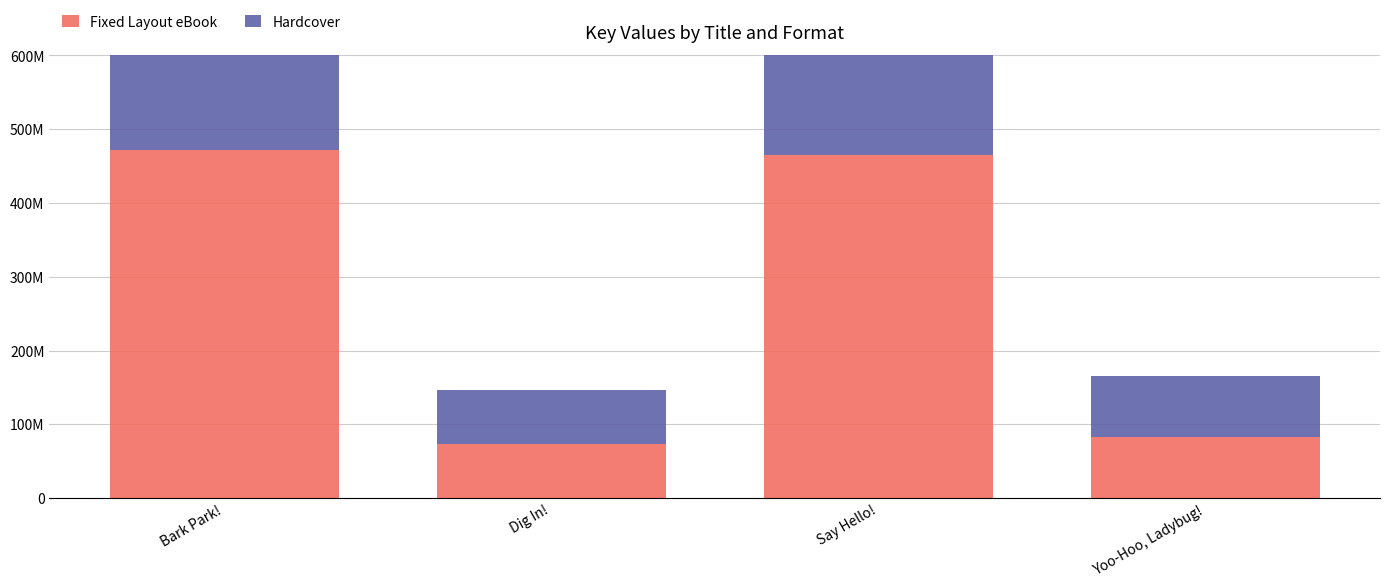

At Yoo-Hoo, Ladybug!, list the series in order from smallest to largest.

Fixed Layout eBook, Hardcover